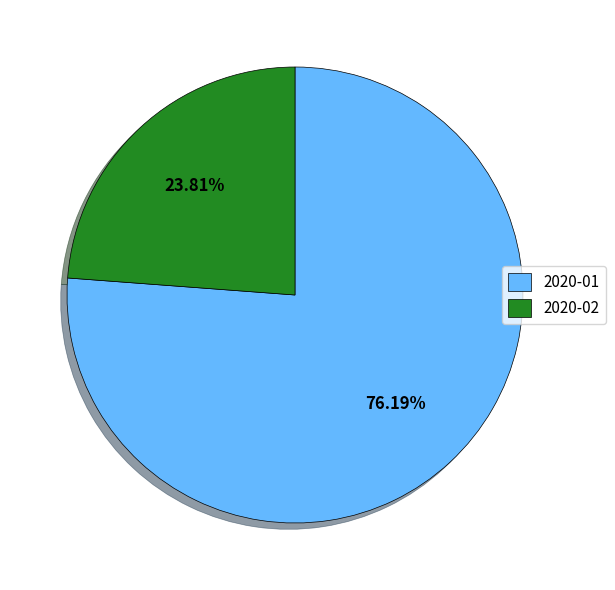

To the nearest percent, what percentage of the pie is 2020-02?

24%